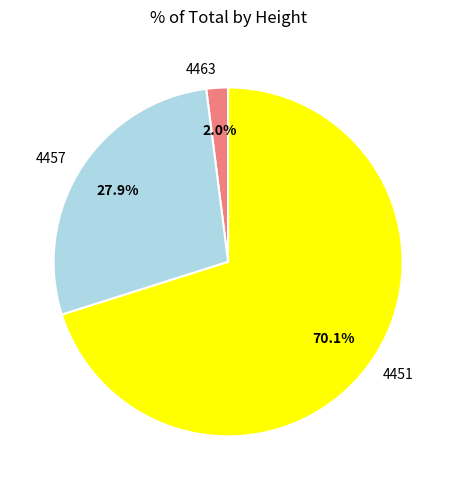

What percentage is NOT represented by 4457?

72.1%